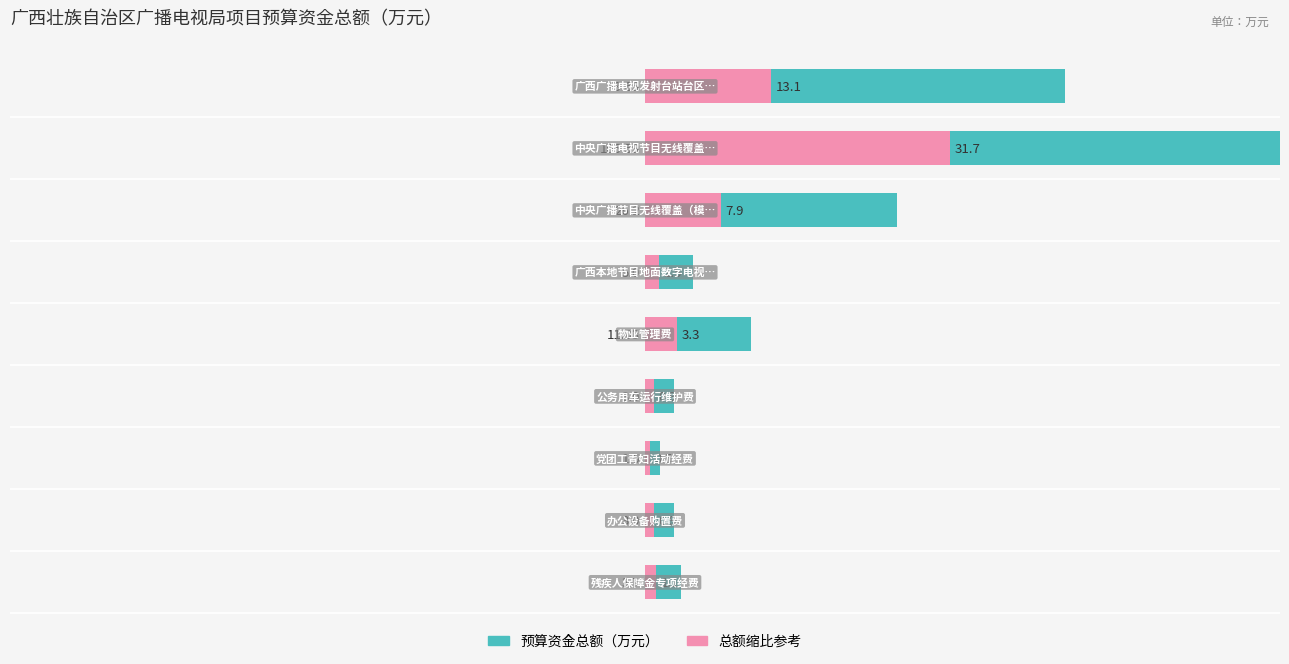

Which has a higher value, 2 or 4?

4